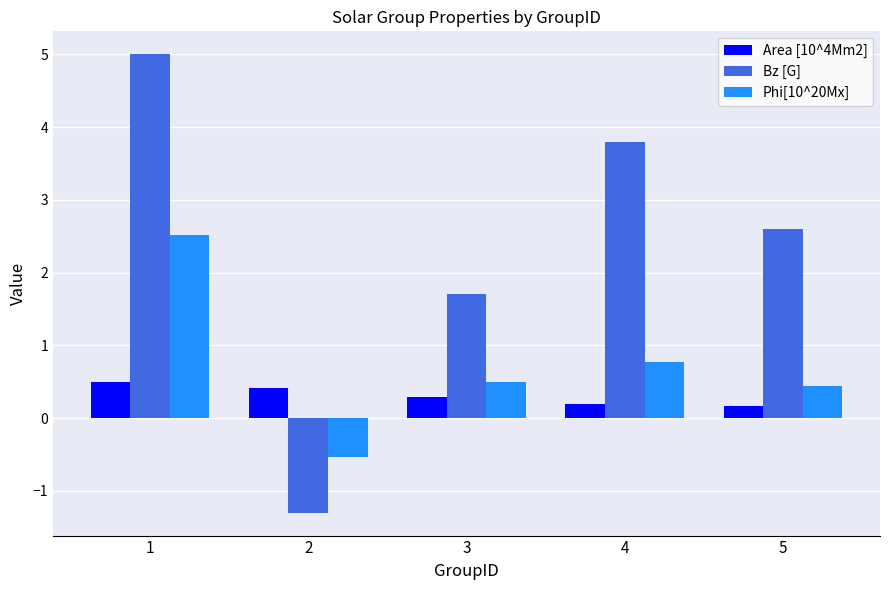

What is the minimum value for Area [10^4Mm2]?

0.2